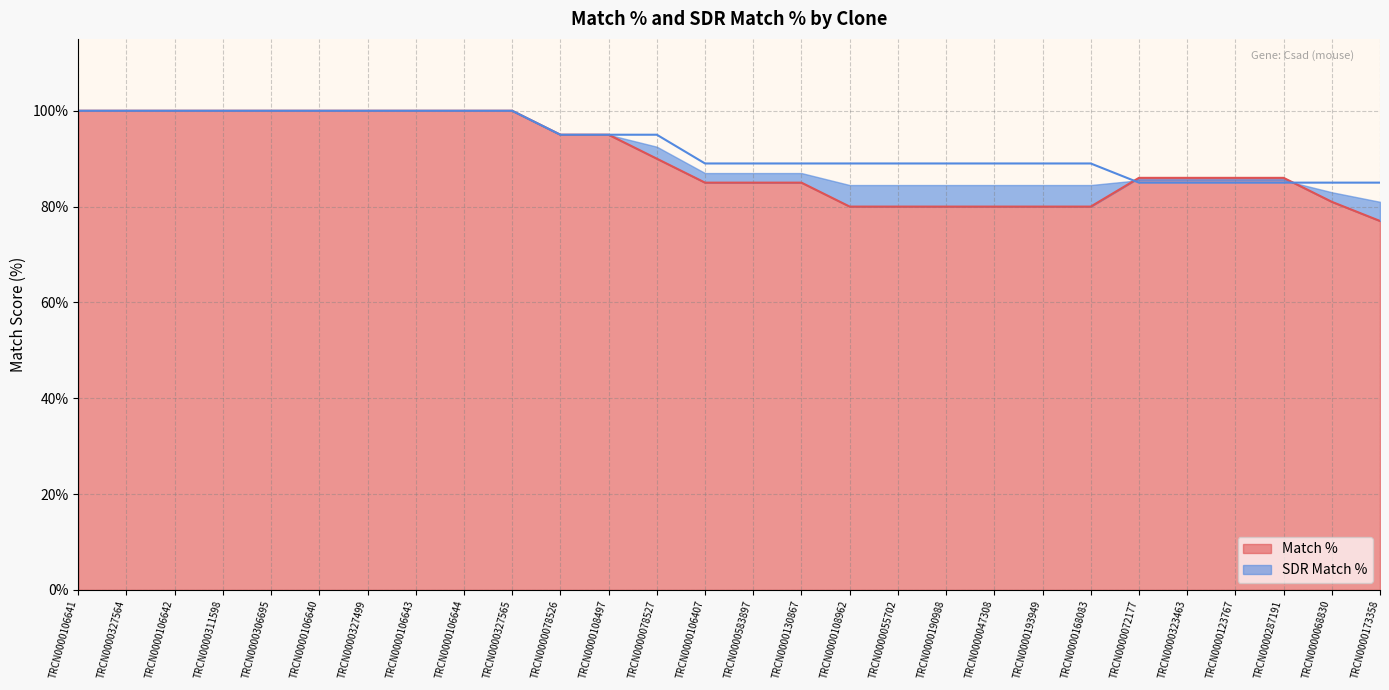

List the series in order of their peak value, lowest first.

Match %, SDR Match %